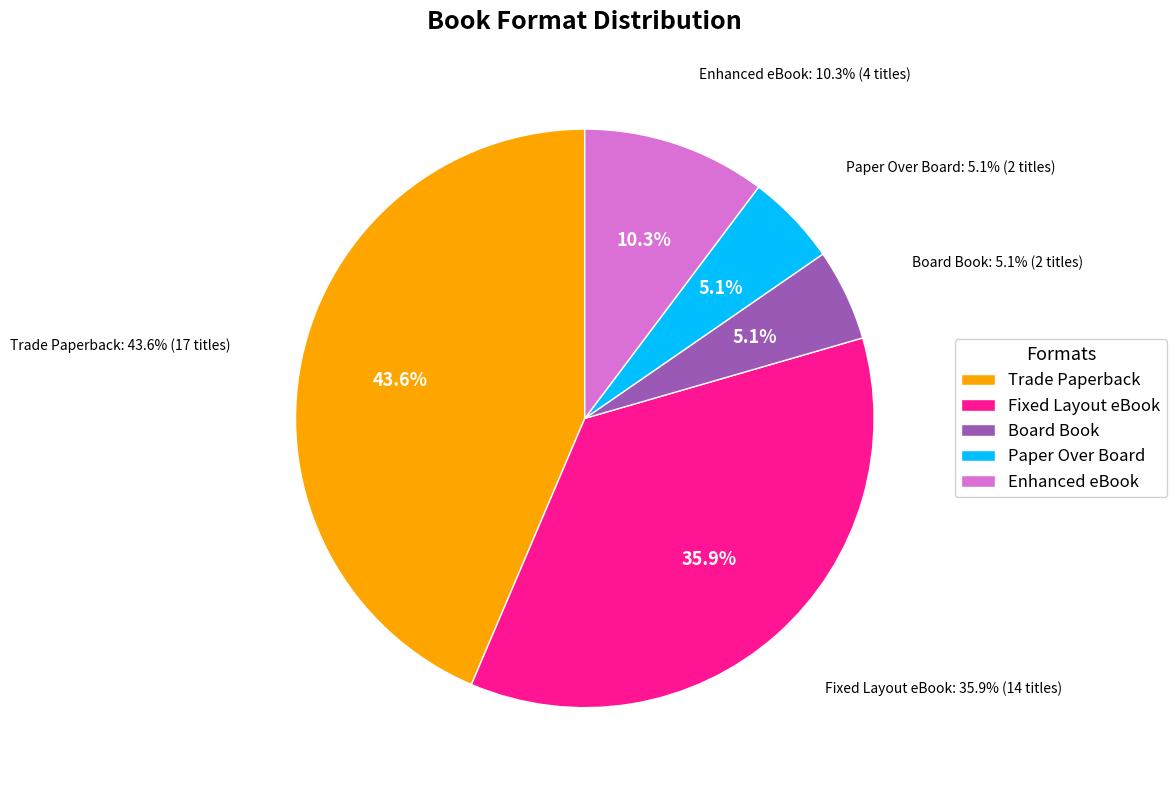

What percentage do Board Book and Fixed Layout eBook together represent?

41.0%